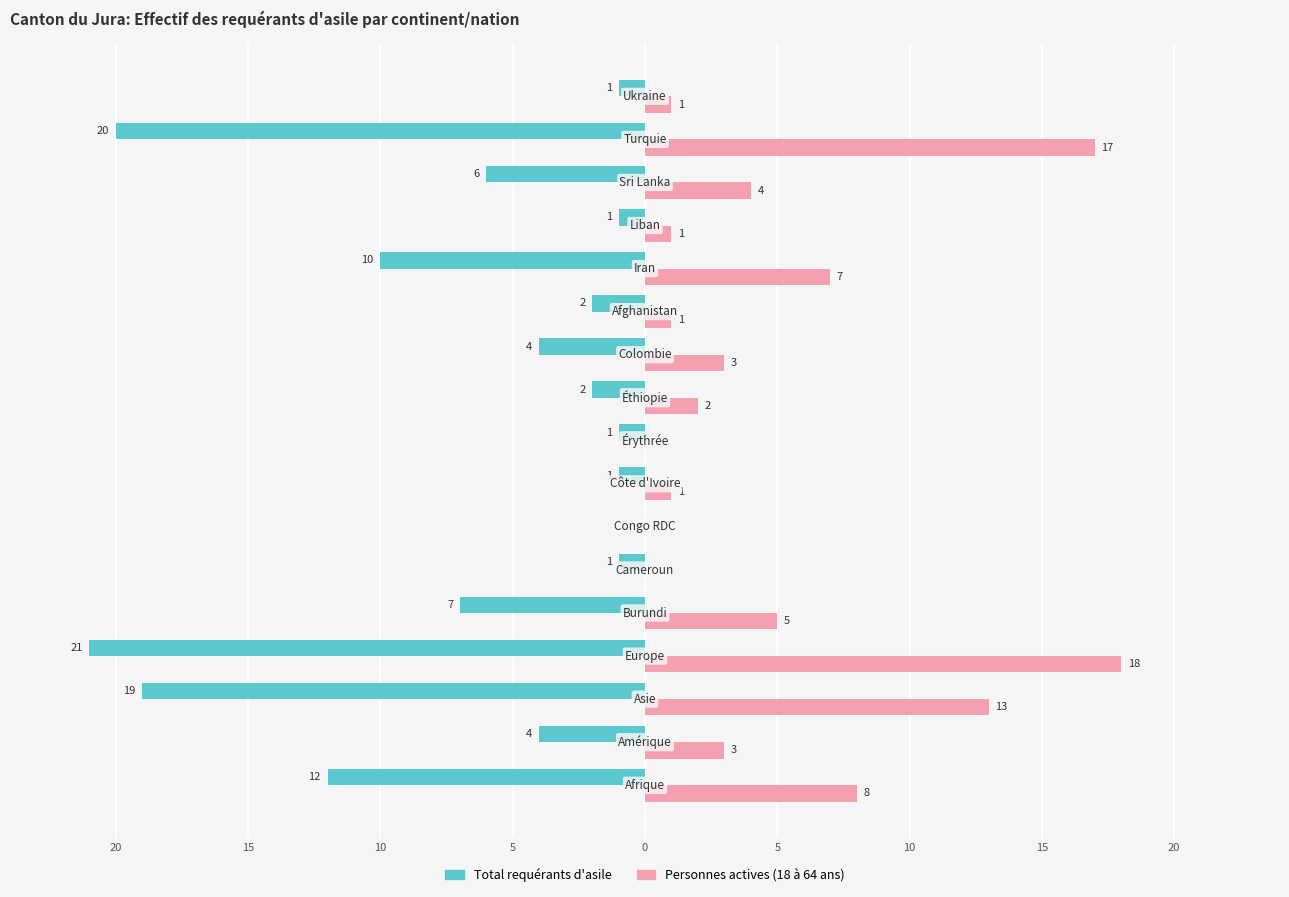

What are all the series names shown in the legend?

Total requérants d'asile, Personnes actives (18 à 64 ans)